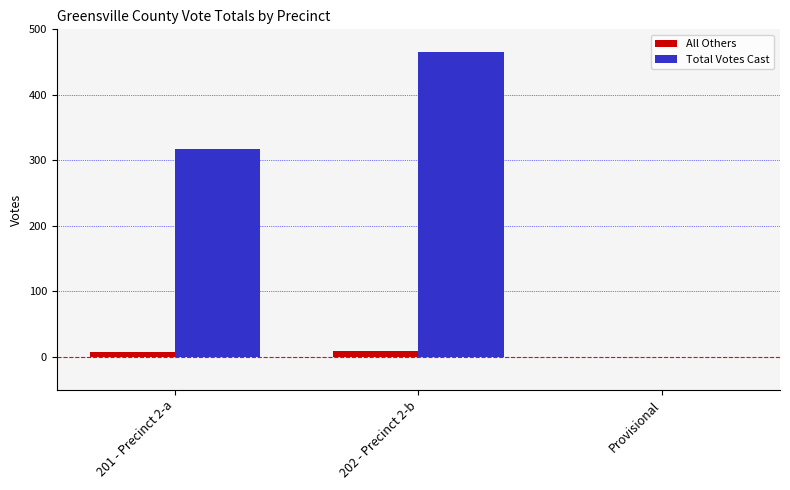

At which category does the chart reach its peak across all series?

202 - Precinct 2-b